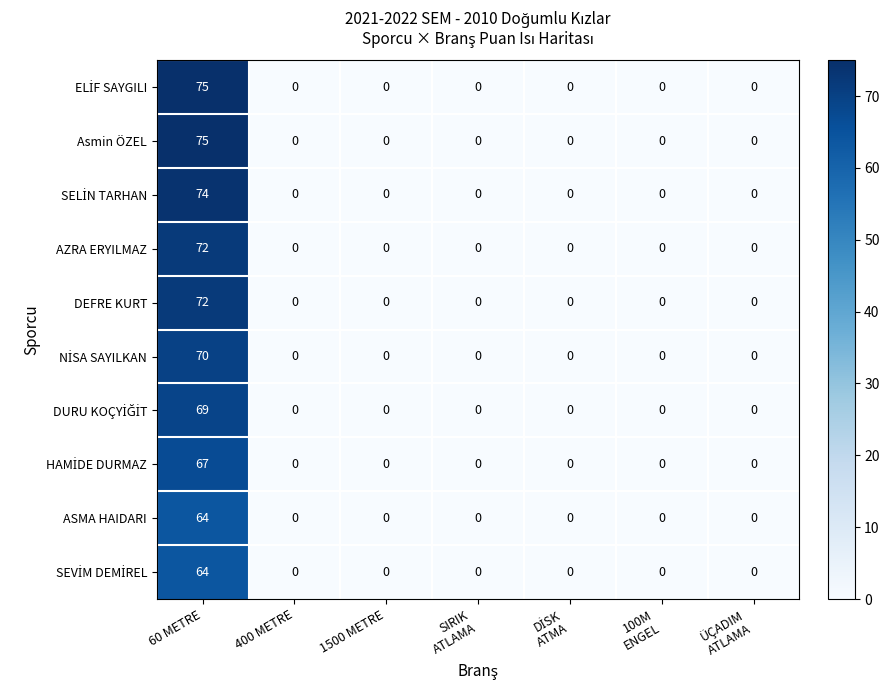

At which category is the sum across all series the highest?

60 METRE